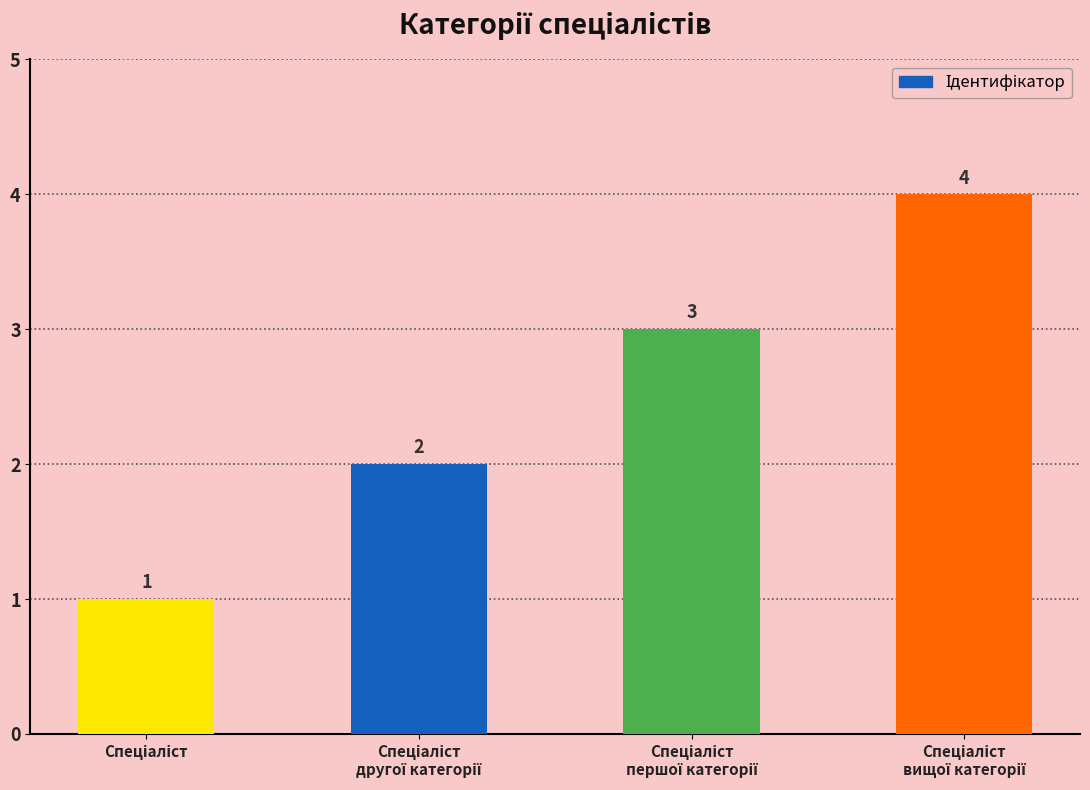

What is the maximum value shown in the chart?

4